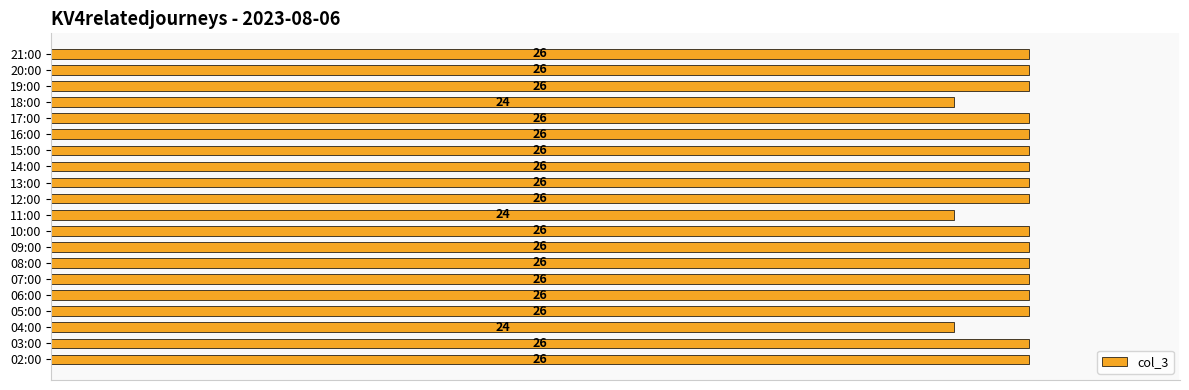

What is the sum of the values at 20:00 and 07:00?

52